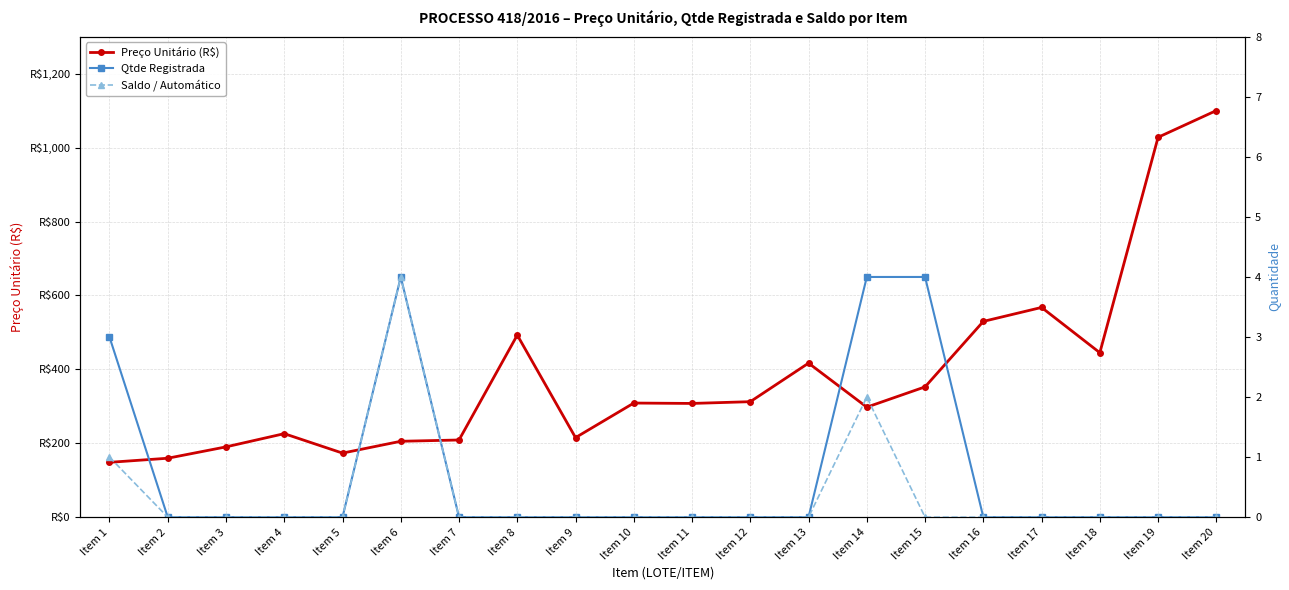

True or false: Saldo / Automático has a value of -2.1 at Item 11.

False